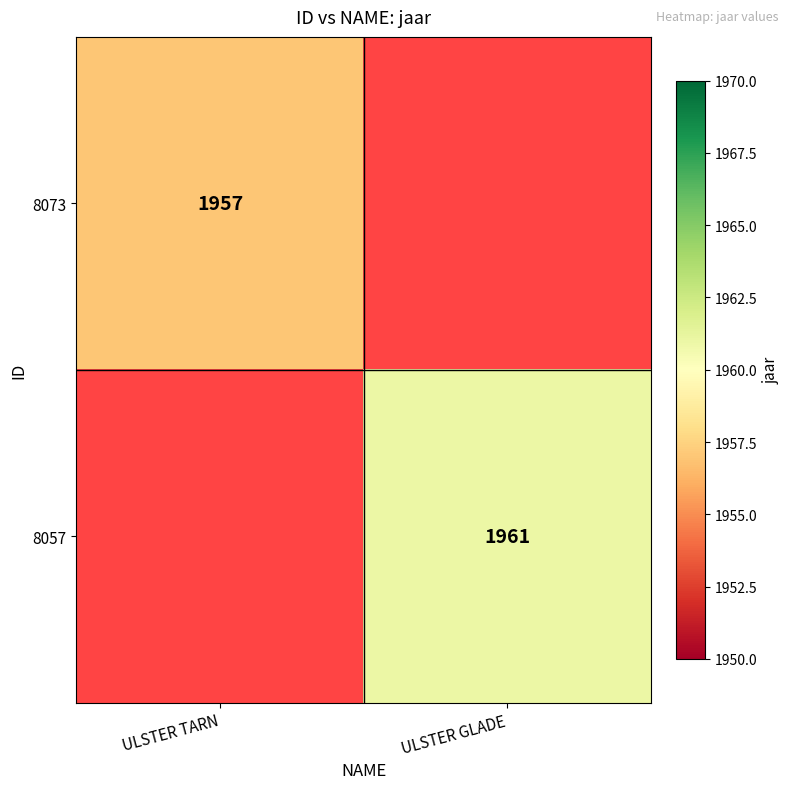

How many distinct data groups are displayed?

2